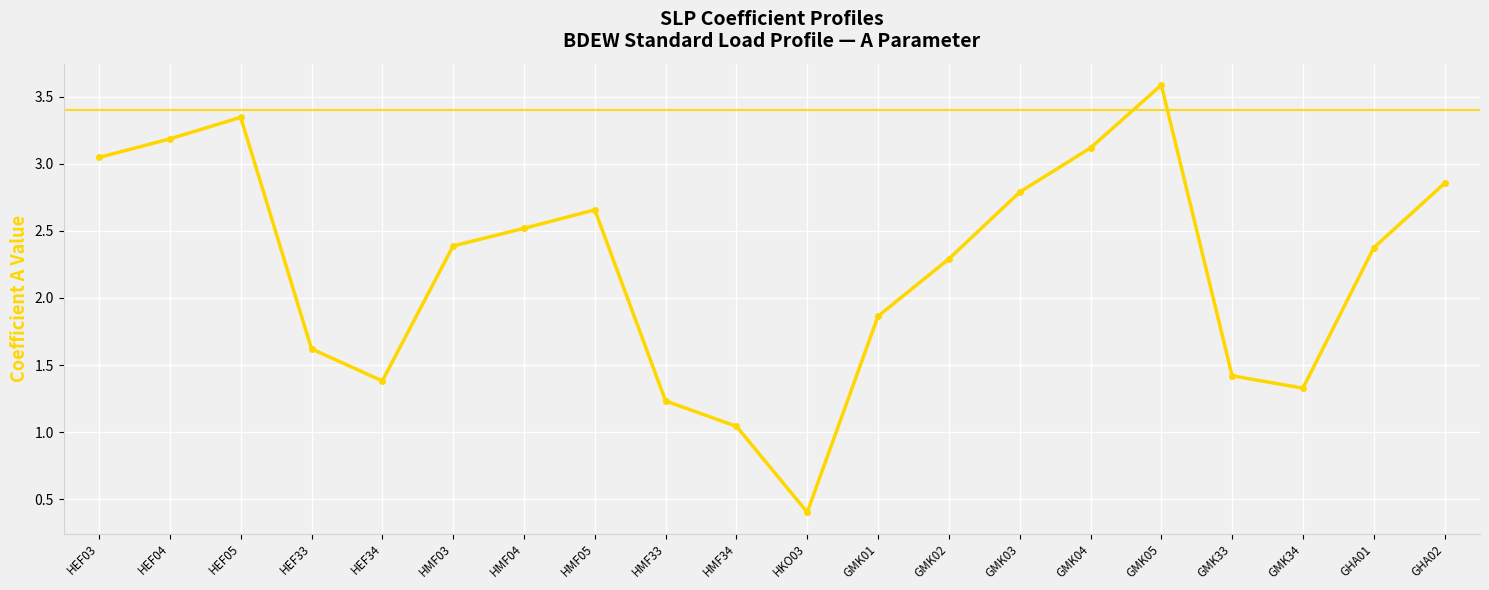

What is the sum of the values at HEF03 and GHA02?

5.9